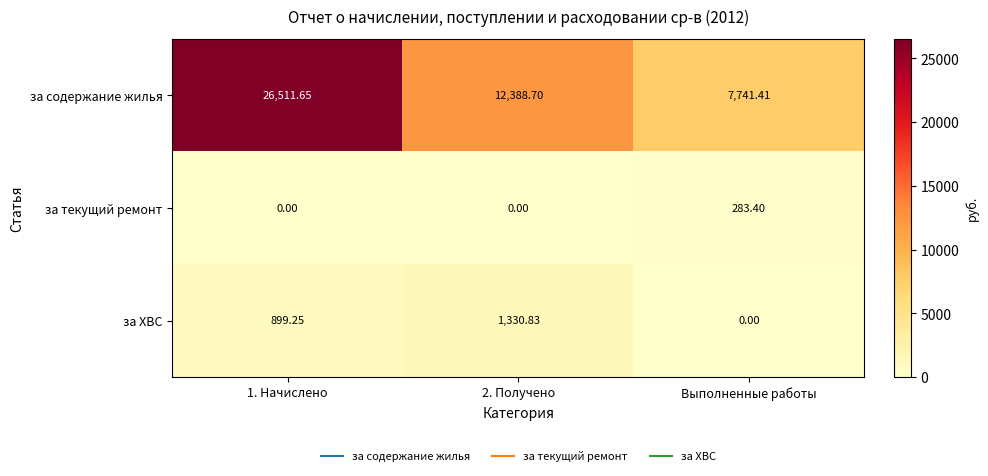

At which category is the sum across all series the highest?

1. Начислено